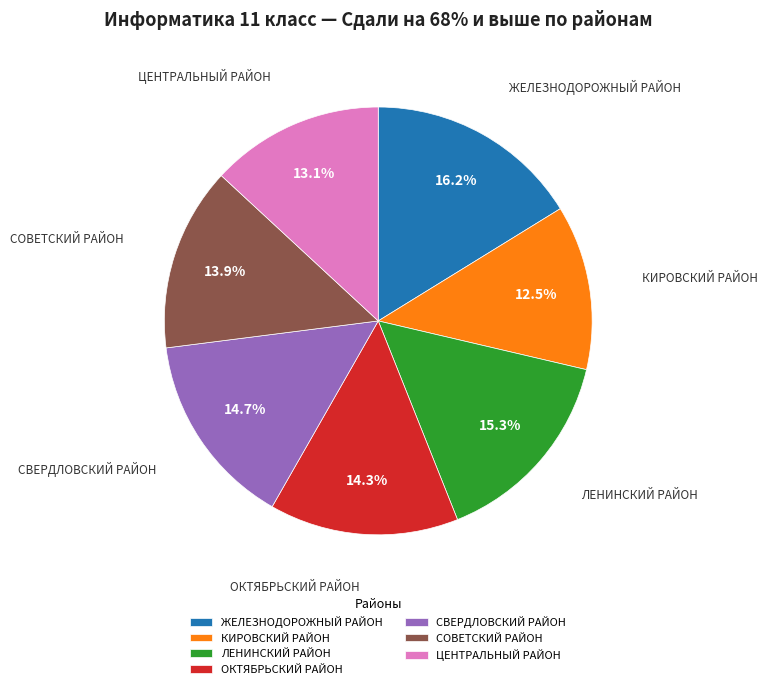

What is the total percentage of ЖЕЛЕЗНОДОРОЖНЫЙ РАЙОН and ЦЕНТРАЛЬНЫЙ РАЙОН?

29.3%